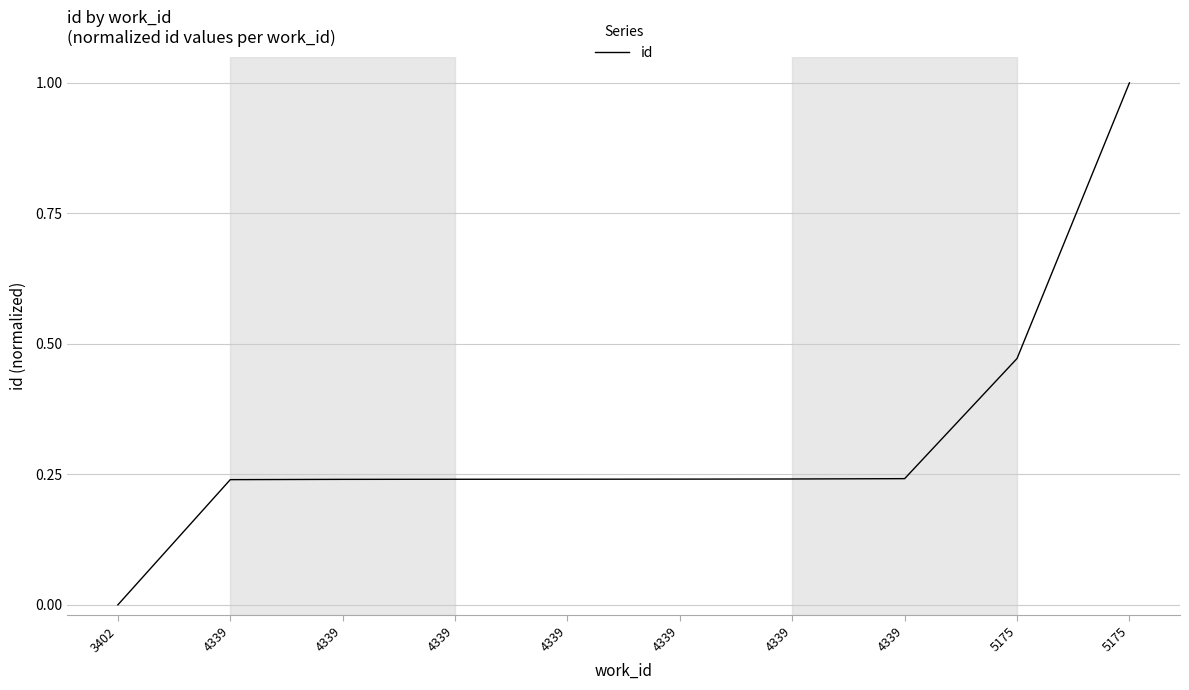

Where is the data nearest to the value 0?

3402